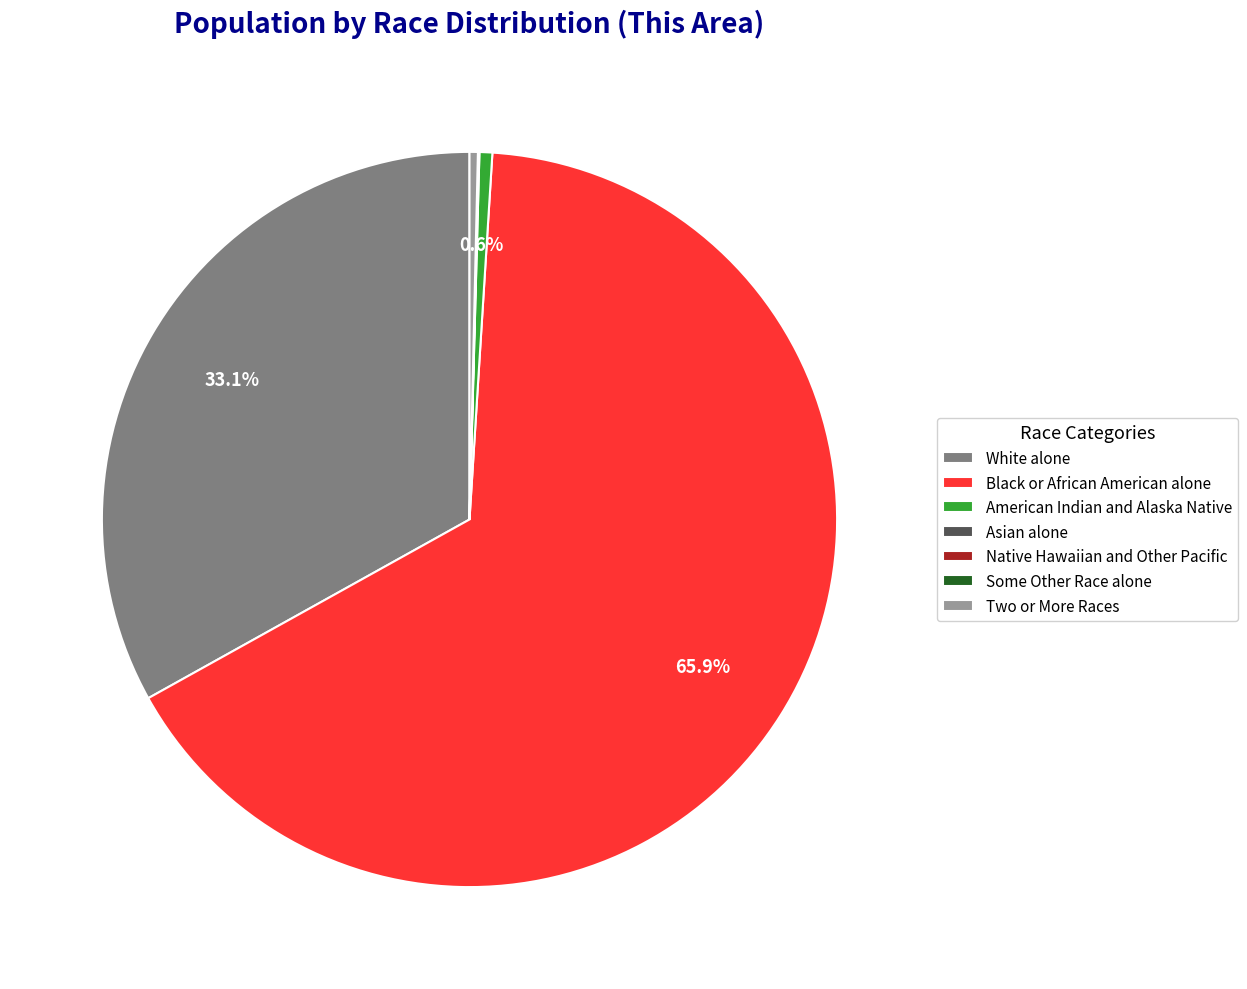

True or false: Two or More Races accounts for 10% of the total.

False